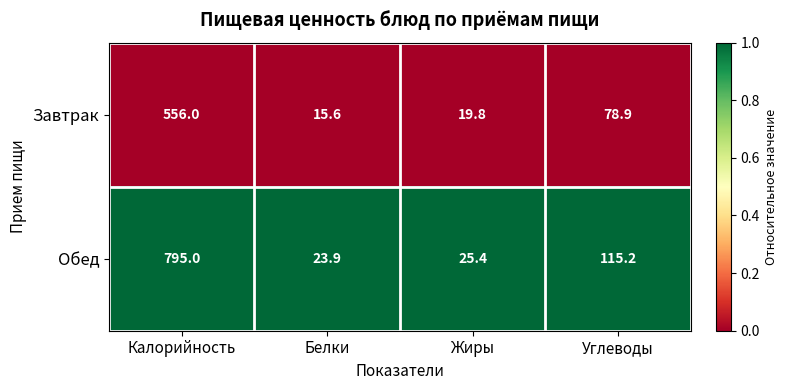

What is the difference between the highest and lowest values at Жиры?

5.6